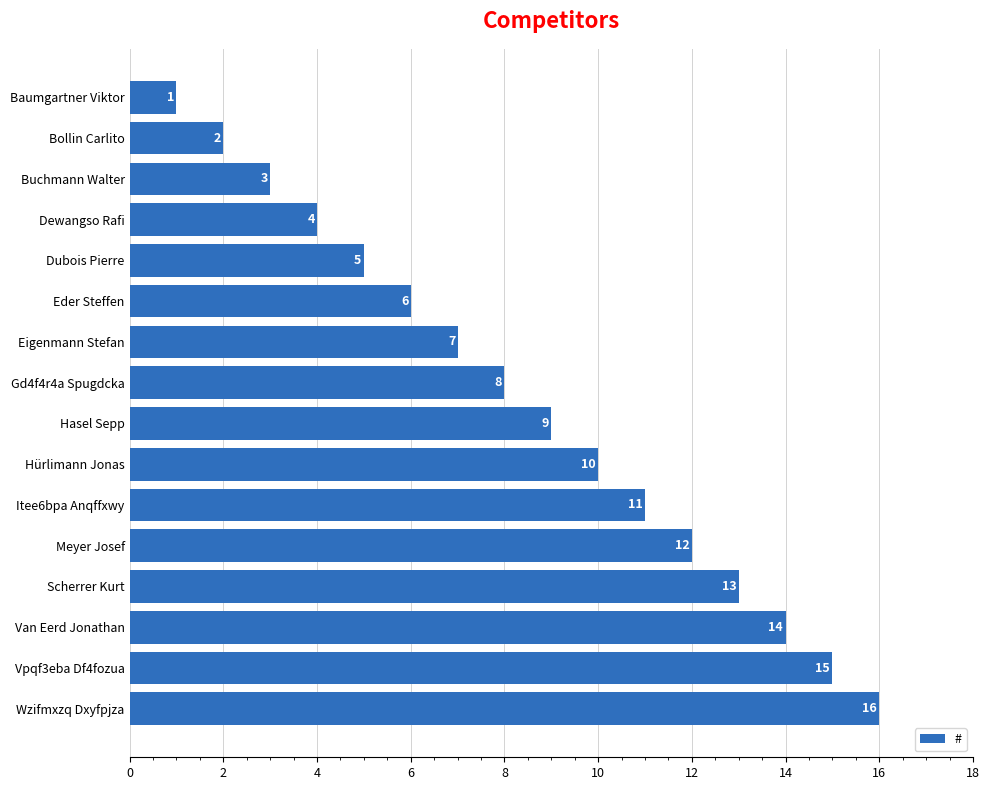

What is the ratio of the value at Hasel Sepp to the value at Van Eerd Jonathan?

0.6